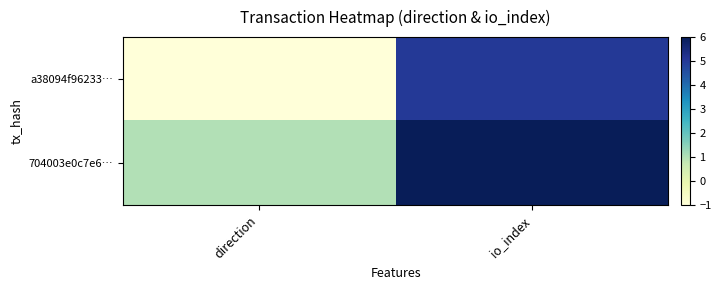

Count the number of data series in this chart.

2